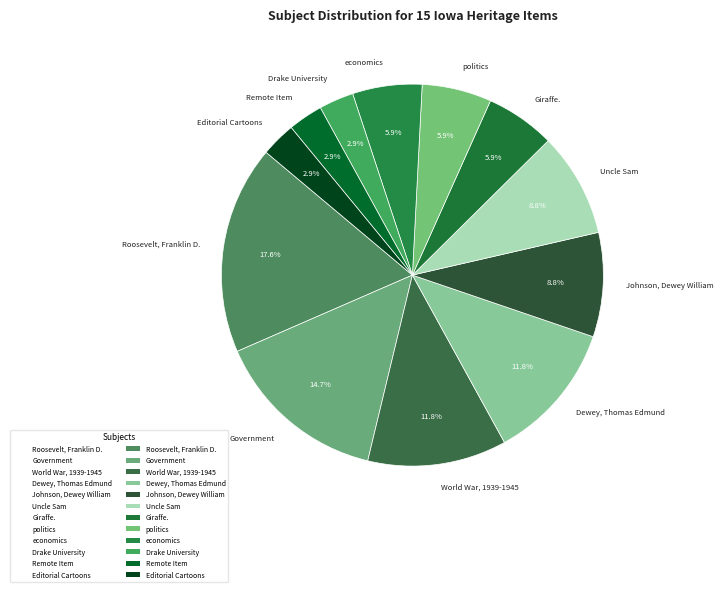

To the nearest percent, what is the combined percentage of Uncle Sam and Editorial Cartoons?

12%